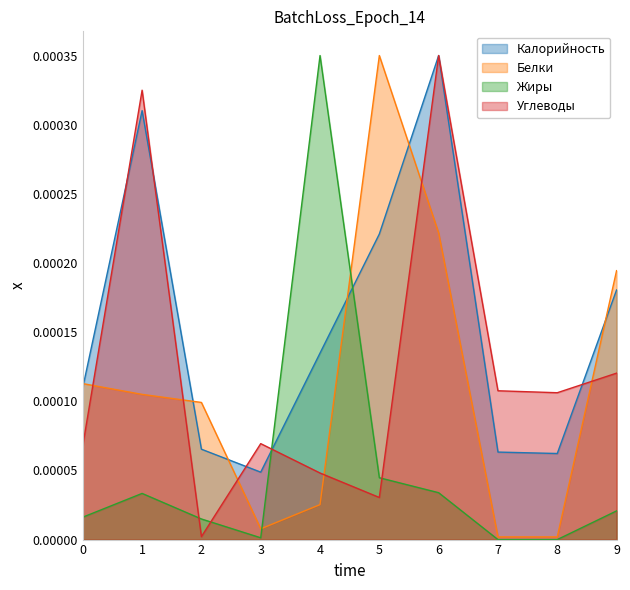

How many lines are shown in the chart?

4